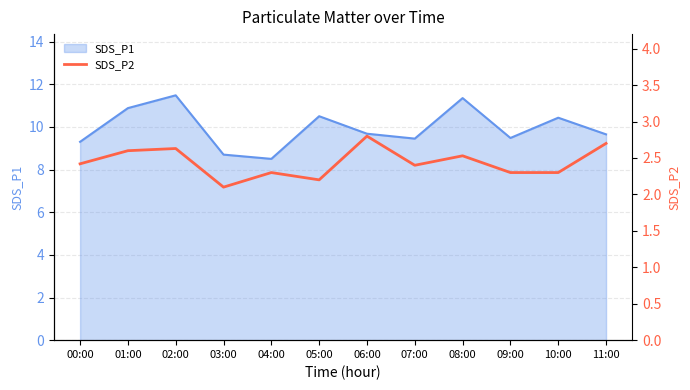

What position from the left is 05:00?

6